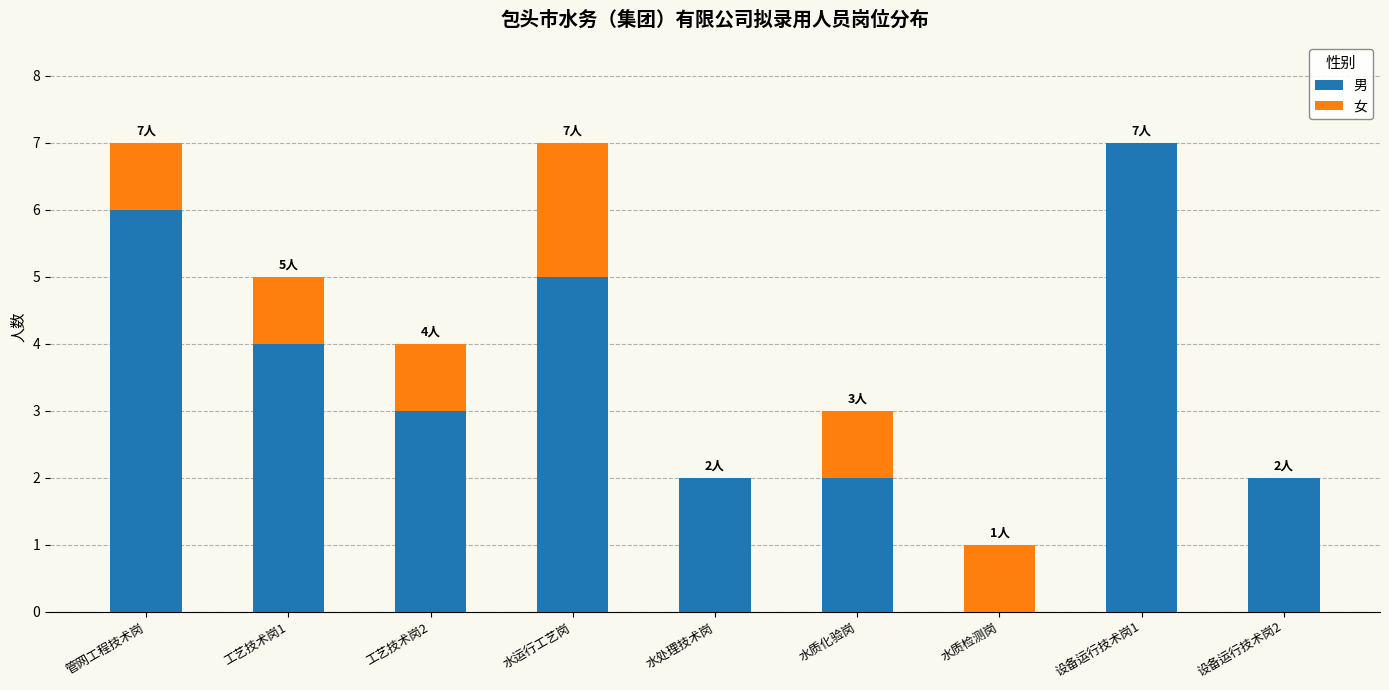

At which label does 男 reach its peak?

设备运行技术岗1